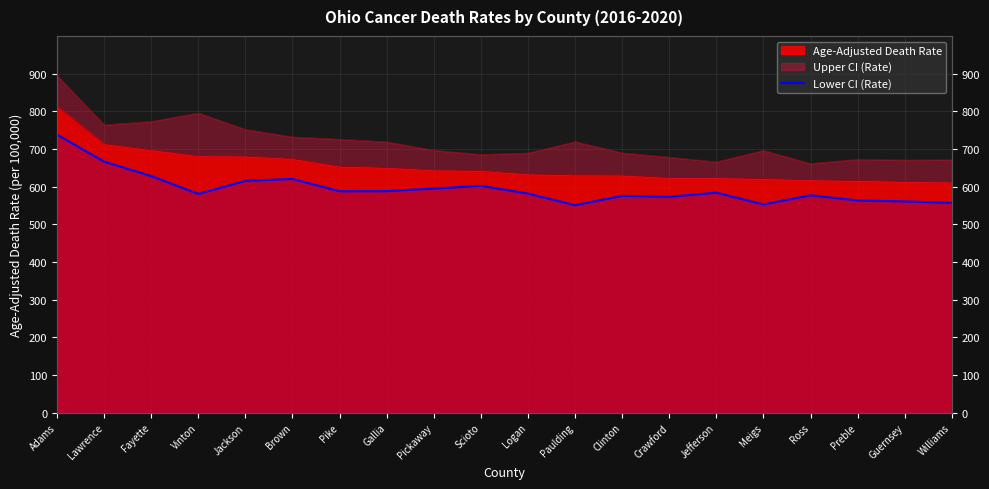

Which label corresponds to the smallest value in the chart?

Paulding